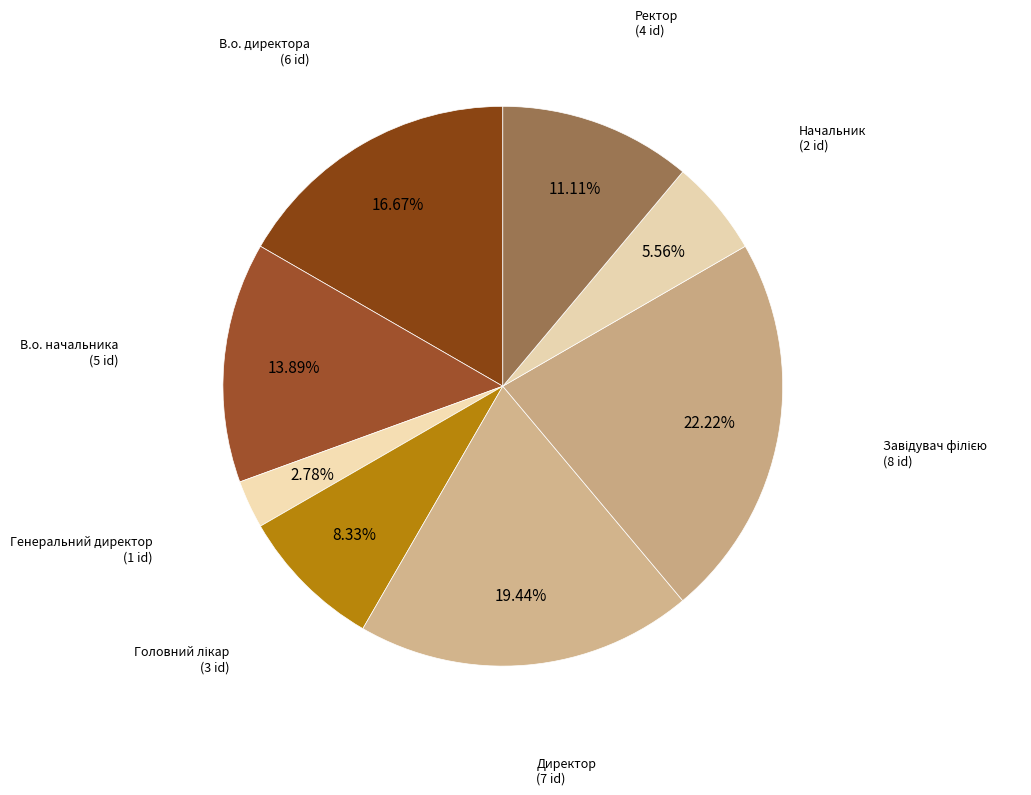

To the nearest percent, what is the average slice percentage?

12%